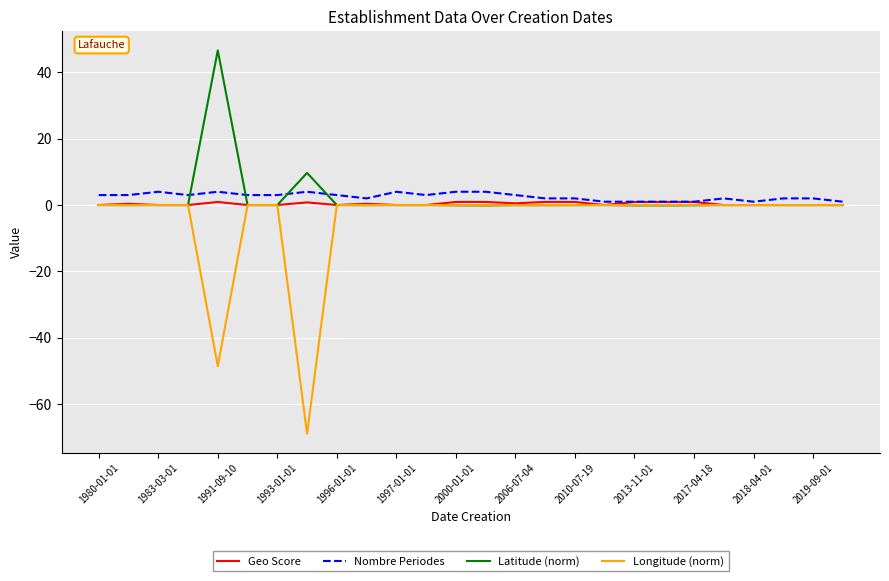

What is the maximum value shown in the chart?

46.6